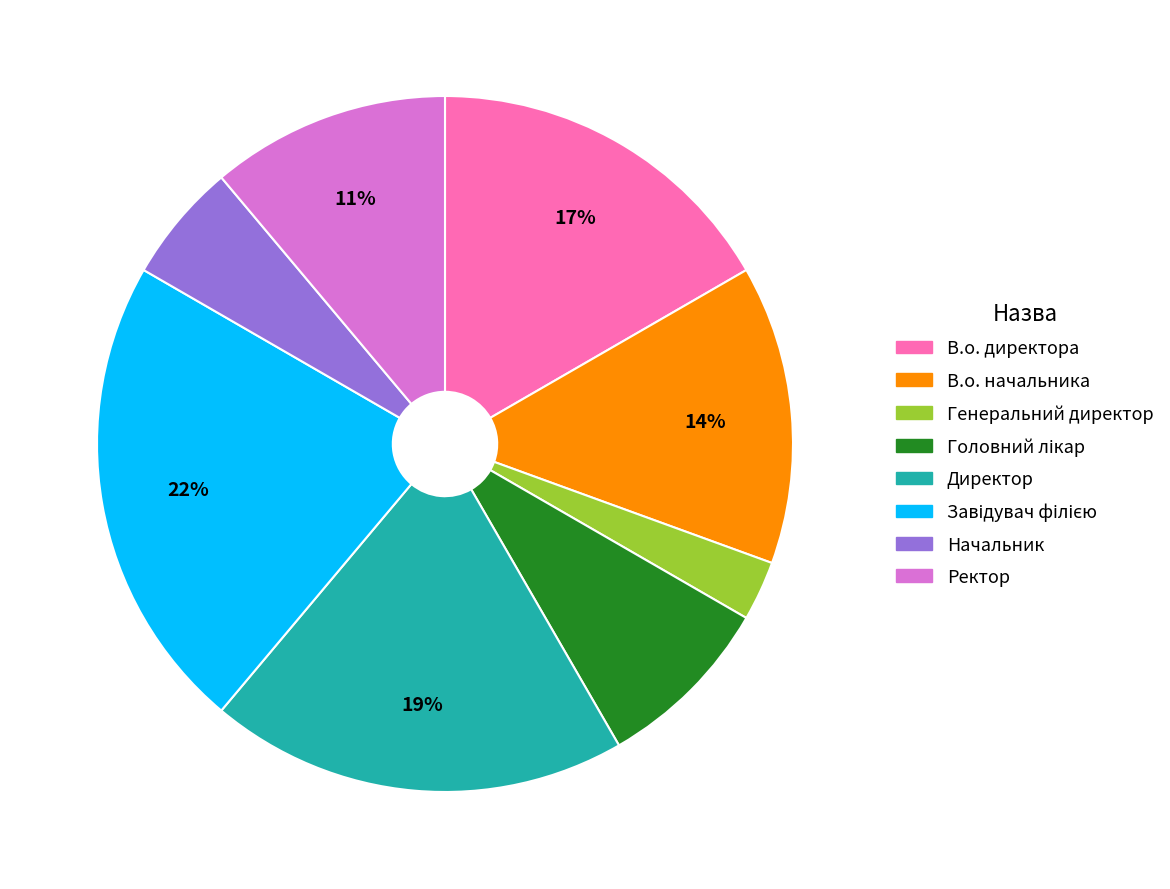

How many segments does this pie chart have?

8